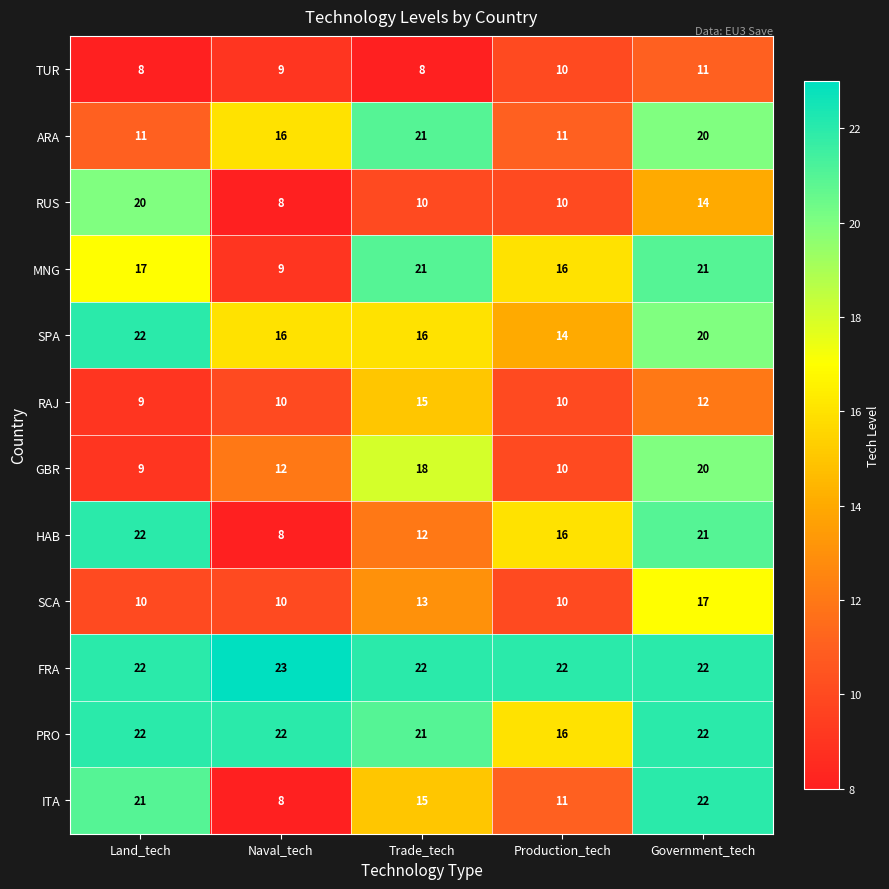

Count the TUR values in the range 8 to 10.

4